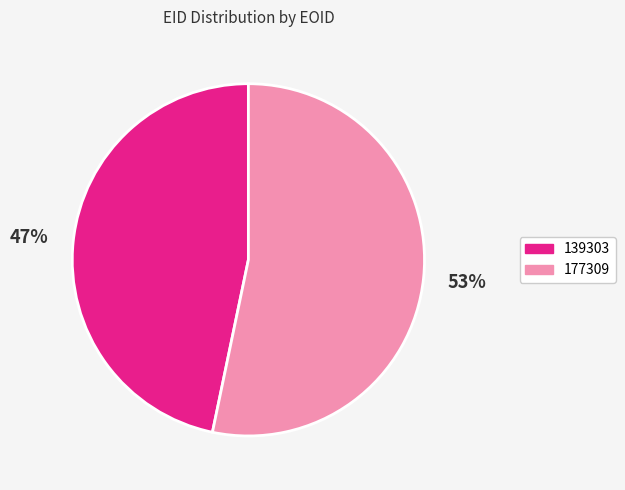

How many slices are in this pie chart?

2